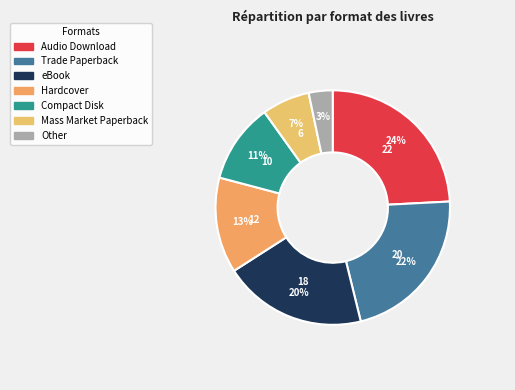

Which has a higher value, Audio Download or Mass Market Paperback?

Audio Download